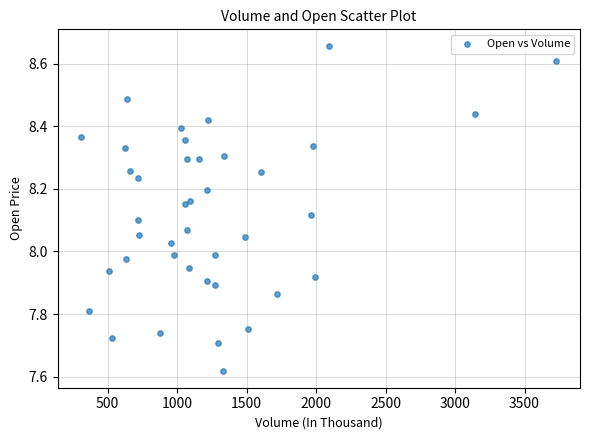

What is the range of X values (max minus min)?

3417.6